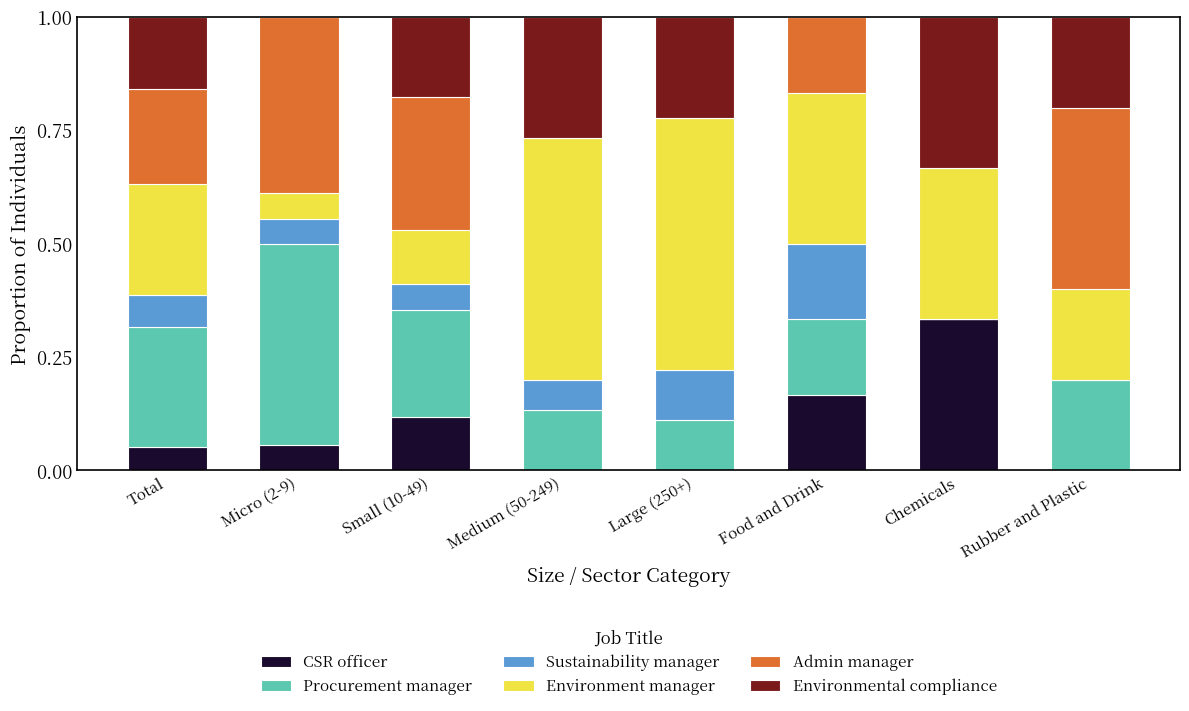

What is the total value across all series at Rubber and Plastic?

1.0